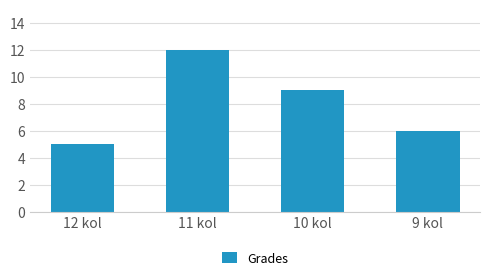

Count the values in the range 6 to 12.

3